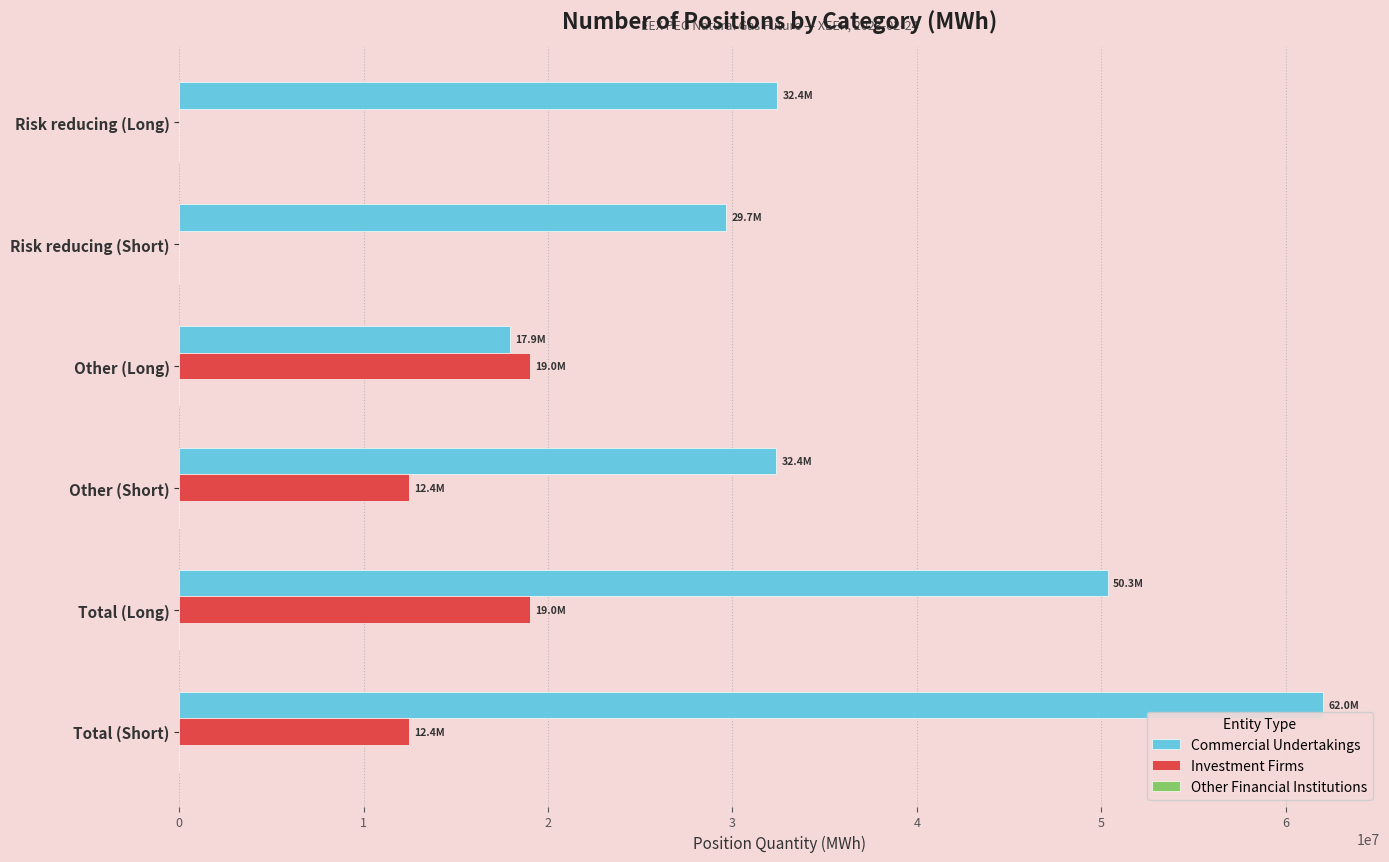

How many distinct data groups are displayed?

2